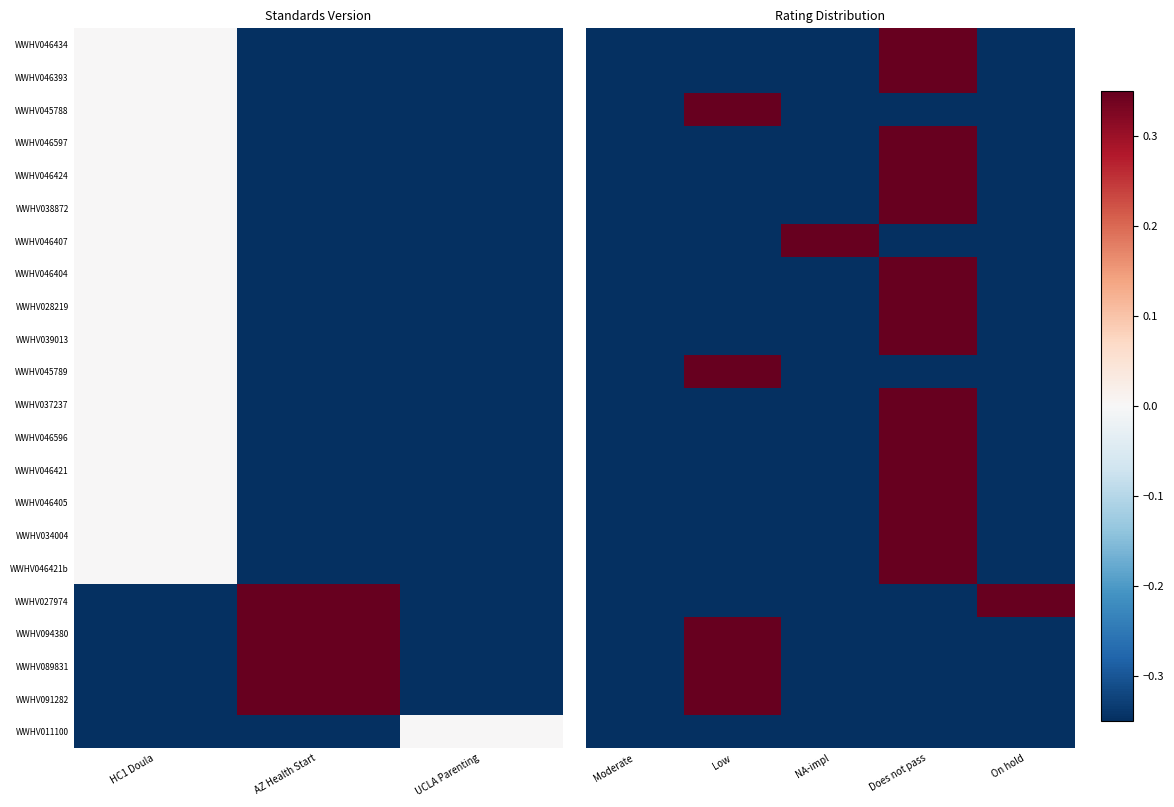

Rank the series at Low from lowest to highest value.

WWHV046434, WWHV046393, WWHV046597, WWHV046424, WWHV038872, WWHV046407, WWHV046404, WWHV028219, WWHV039013, WWHV037237, WWHV046596, WWHV046421, WWHV046405, WWHV034004, WWHV046421b, WWHV027974, WWHV011100, WWHV045788, WWHV045789, WWHV094380, WWHV089831, WWHV091282